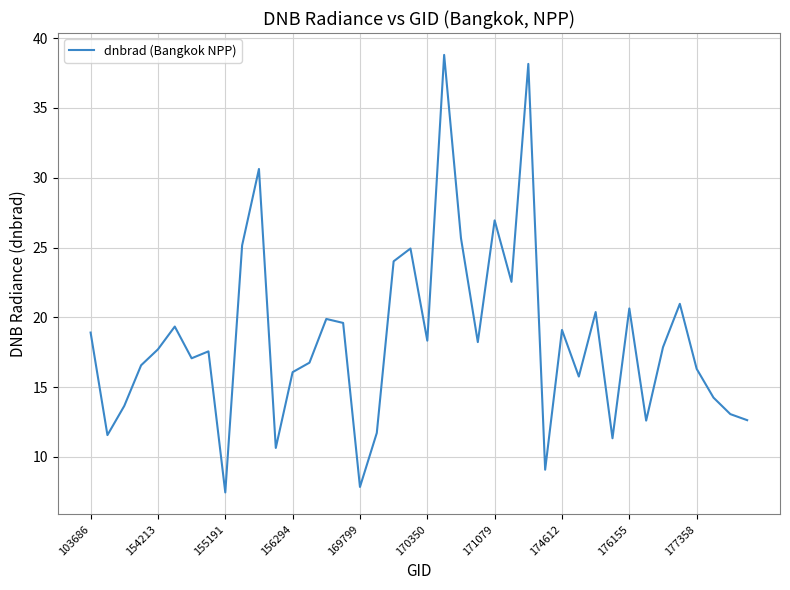

What is the difference between the maximum and minimum values?

31.4